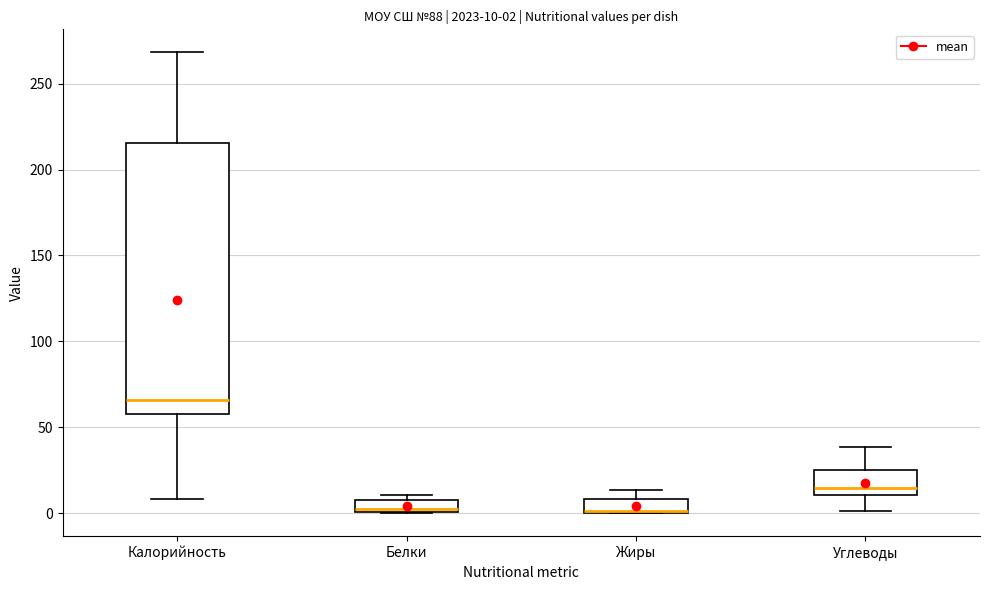

Comparing the boxes themselves (not the whiskers), which one is the tallest?

Калорийность